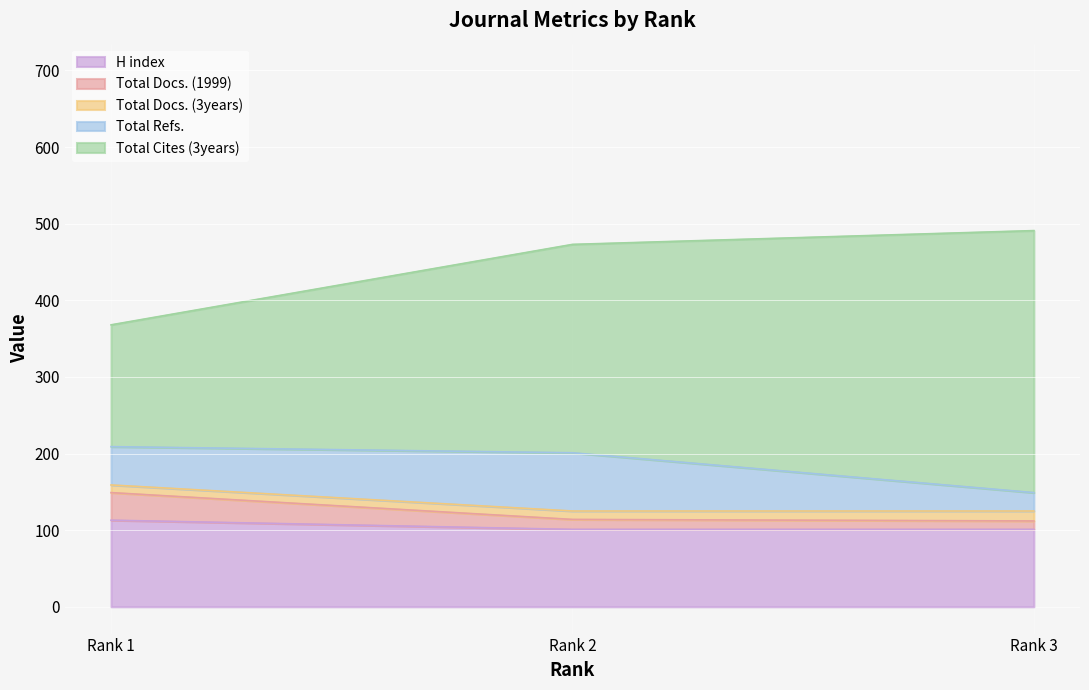

What is the total value across all series at Rank 1?

368